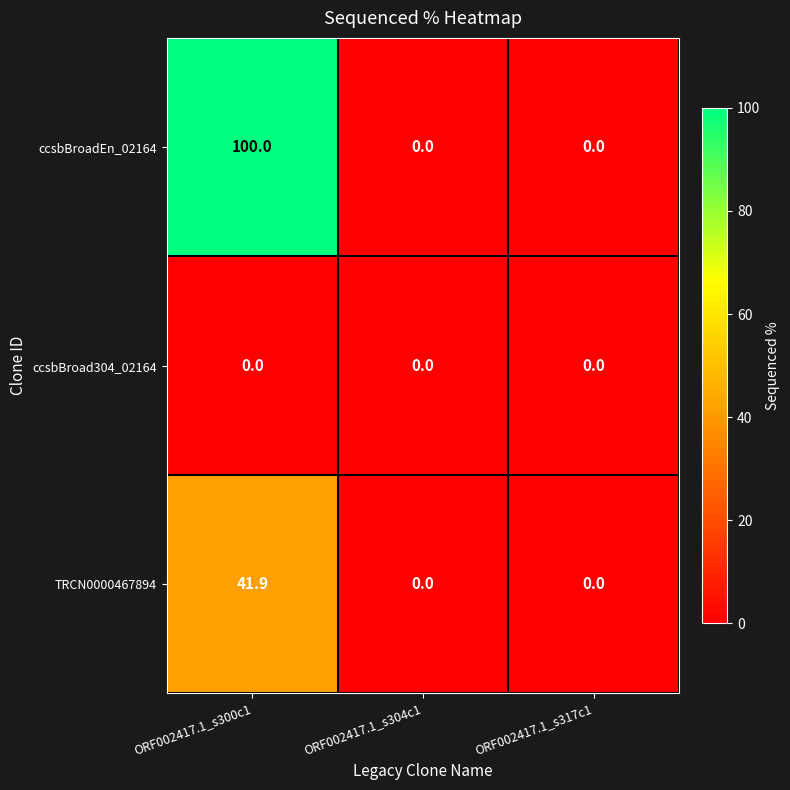

At which category does the chart reach its peak across all series?

ORF002417.1_s300c1